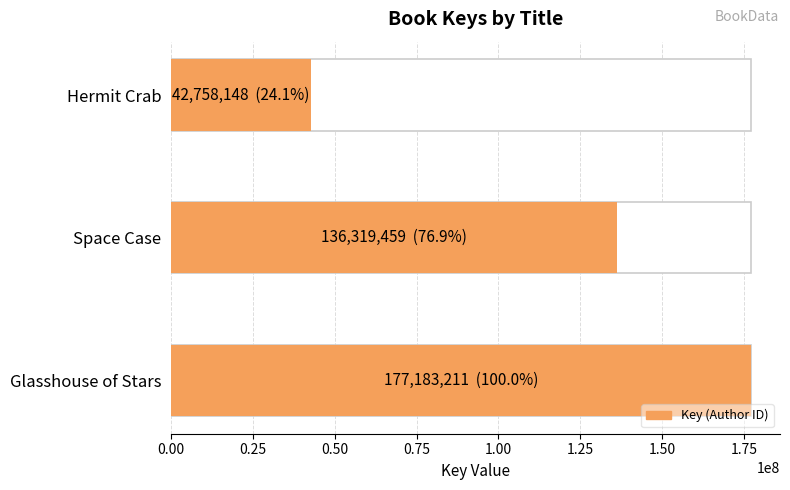

Reading left to right, what are all the values shown in this chart?

177183211	136319459	42758148